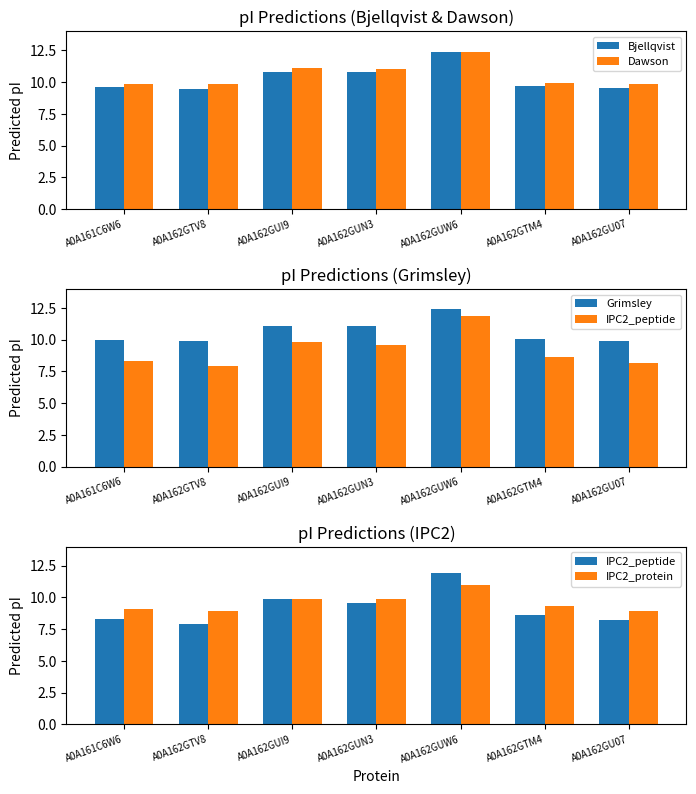

Which has a higher value, A0A162GUI9 or A0A162GUN3?

A0A162GUI9